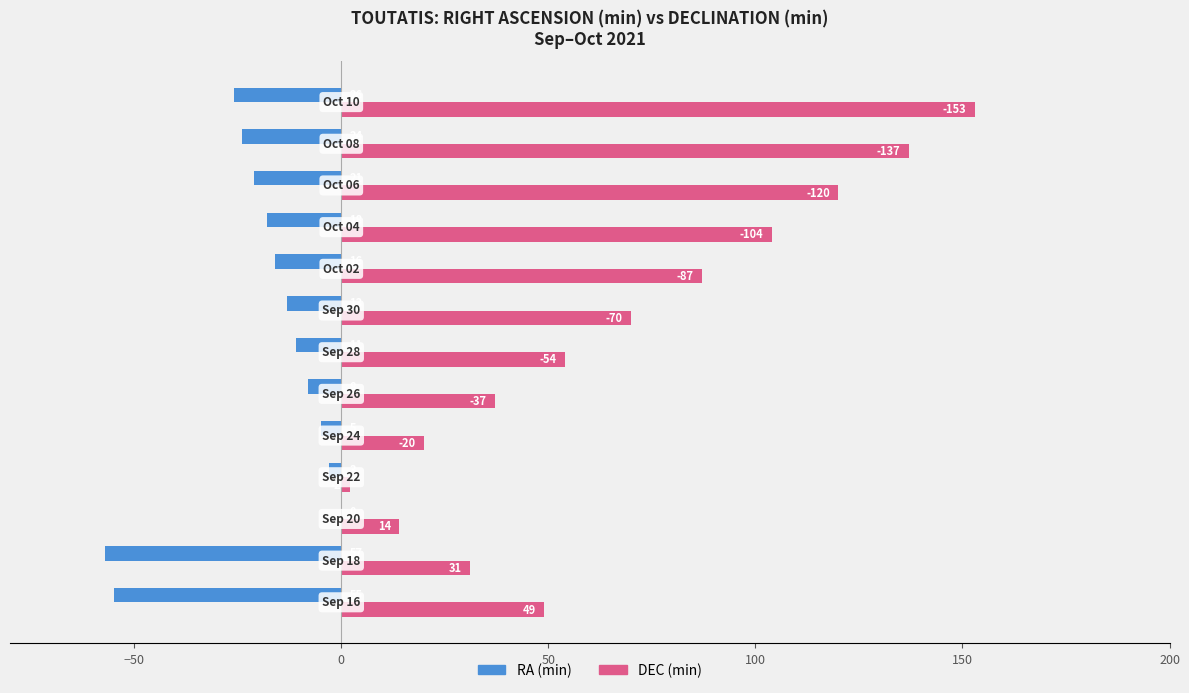

What are all the series names shown in the legend?

RA (min), DEC (min)